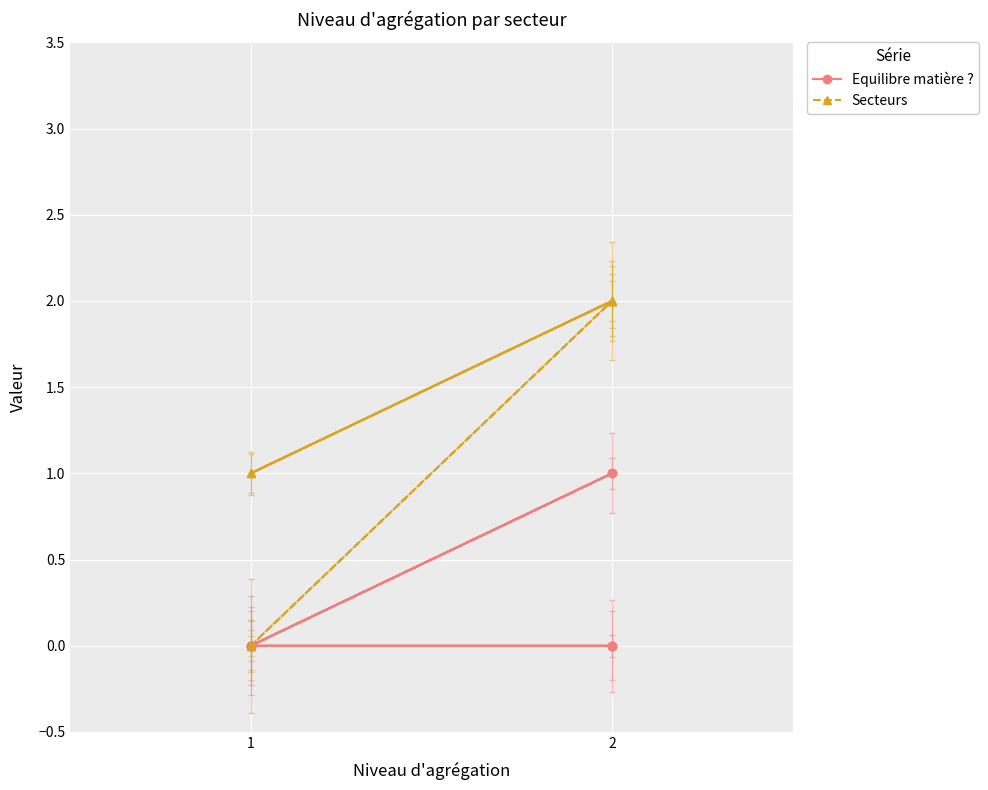

What are all the series names shown in the legend?

Equilibre matière ?, Secteurs